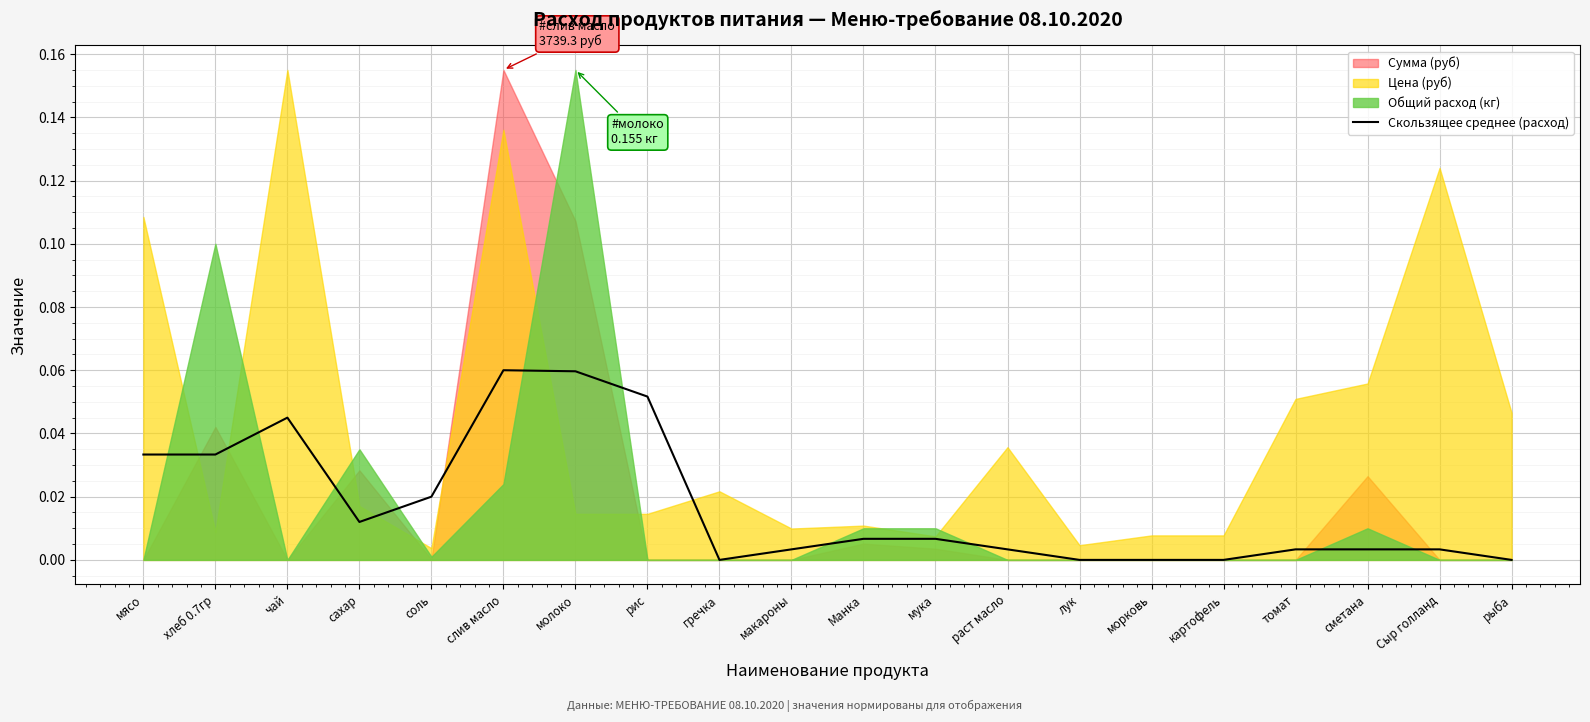

How many lines are shown in the chart?

1